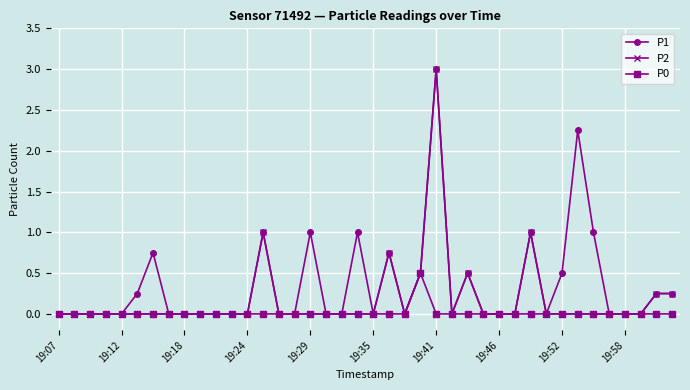

Which series has the largest total across all categories?

P1